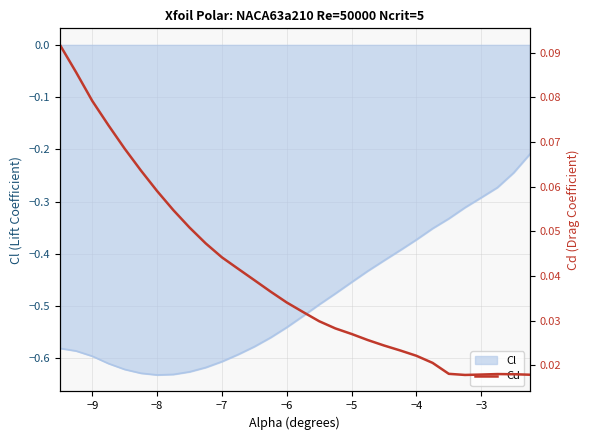

How many lines are shown in the chart?

1